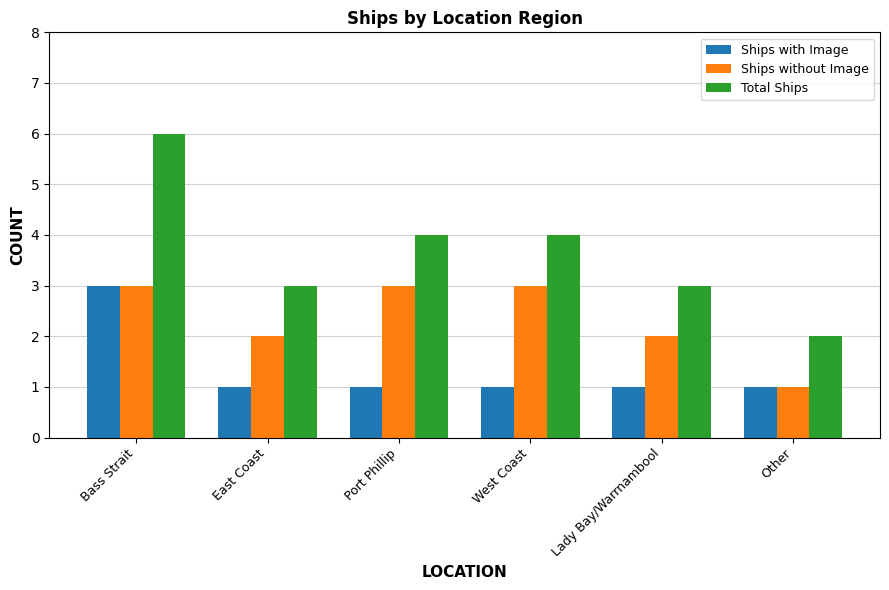

Rank the series by their average value, from lowest to highest.

Ships with Image, Ships without Image, Total Ships